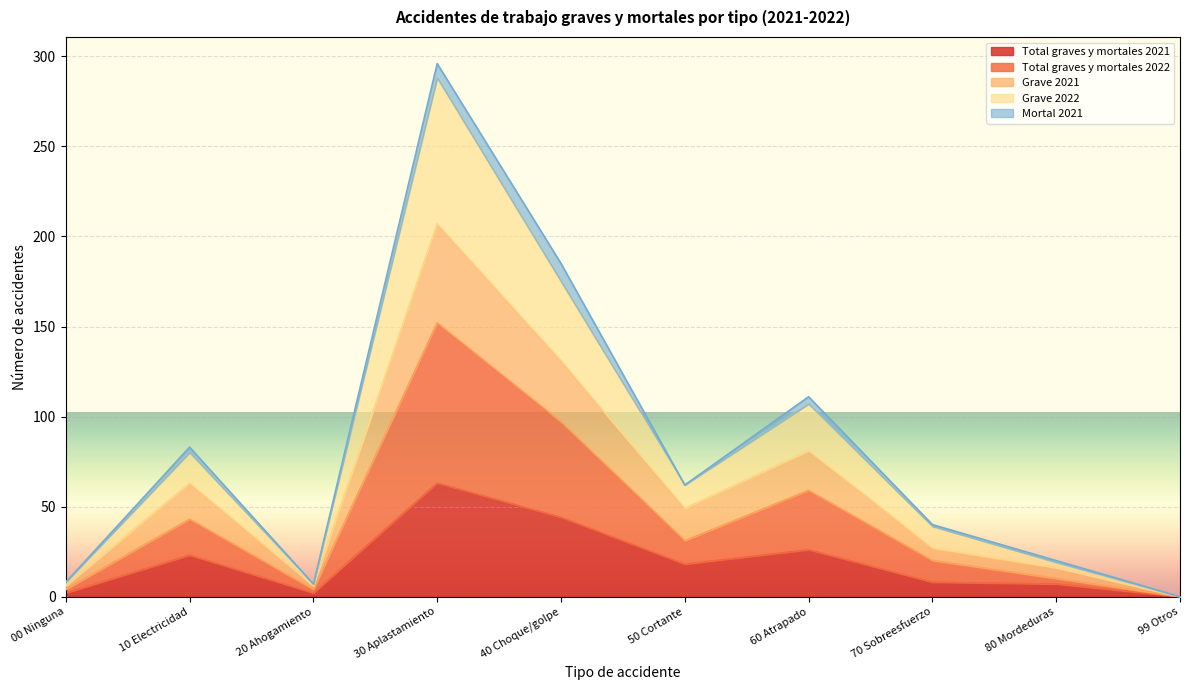

What is the value of the Grave 2022 point at the 1st from the left?

8